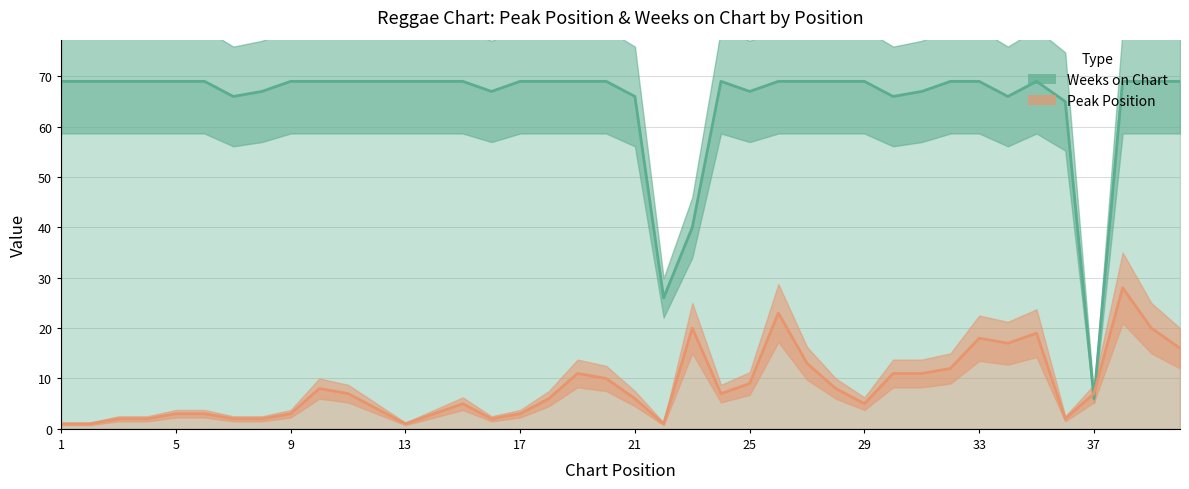

Does the chart have visible grid lines?

Yes